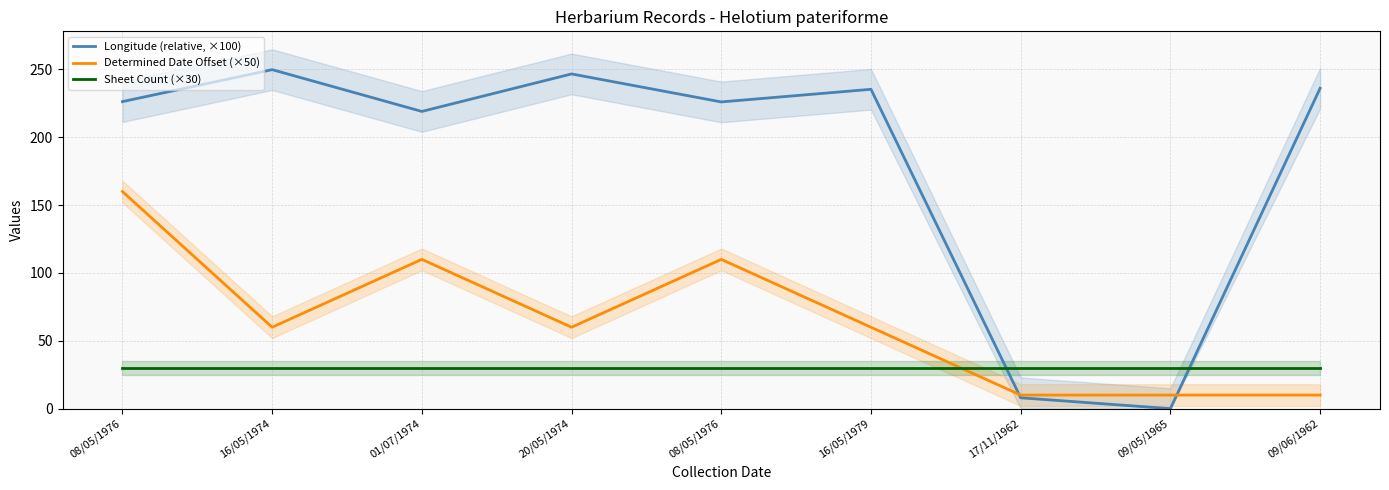

What is the difference between the highest and lowest values at 17/11/1962?

22.0